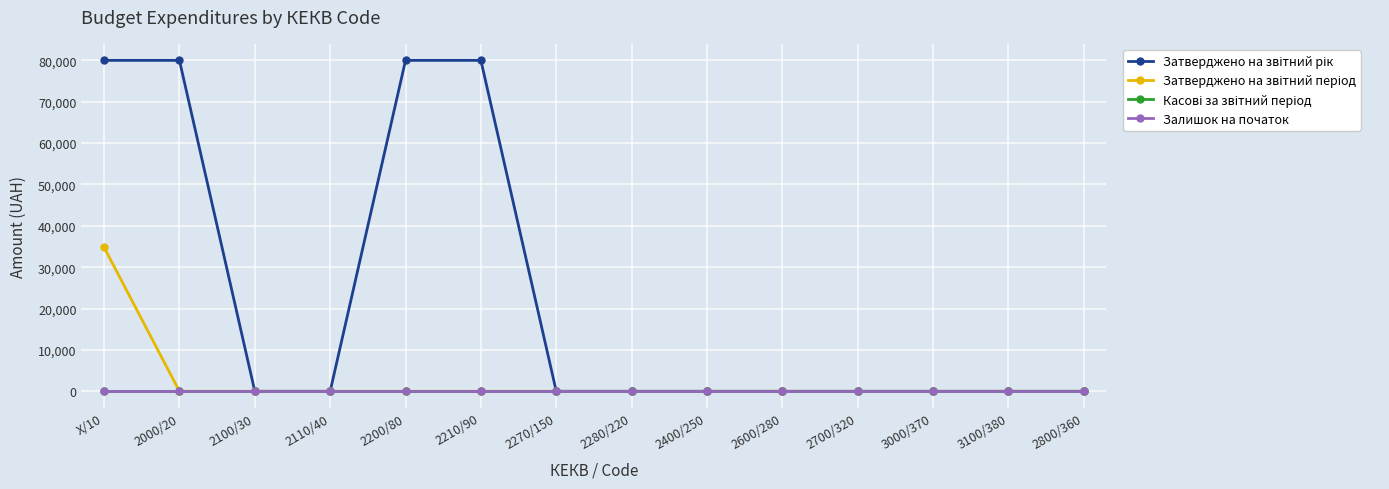

Reading left to right, what are all the values shown in this chart?

Затверджено на звітний рік: X/10=80000	2000/20=80000	2100/30=0	2110/40=0	2200/80=80000	2210/90=80000	2270/150=0	2280/220=0	2400/250=0	2600/280=0	2700/320=0	3000/370=0	3100/380=0	2800/360=0
Затверджено на звітний період: X/10=34800	2000/20=0	2100/30=0	2110/40=0	2200/80=0	2210/90=0	2270/150=0	2280/220=0	2400/250=0	2600/280=0	2700/320=0	3000/370=0	3100/380=0	2800/360=0
Касові за звітний період: X/10=0	2000/20=0	2100/30=0	2110/40=0	2200/80=0	2210/90=0	2270/150=0	2280/220=0	2400/250=0	2600/280=0	2700/320=0	3000/370=0	3100/380=0	2800/360=0
Залишок на початок: X/10=0	2000/20=0	2100/30=0	2110/40=0	2200/80=0	2210/90=0	2270/150=0	2280/220=0	2400/250=0	2600/280=0	2700/320=0	3000/370=0	3100/380=0	2800/360=0